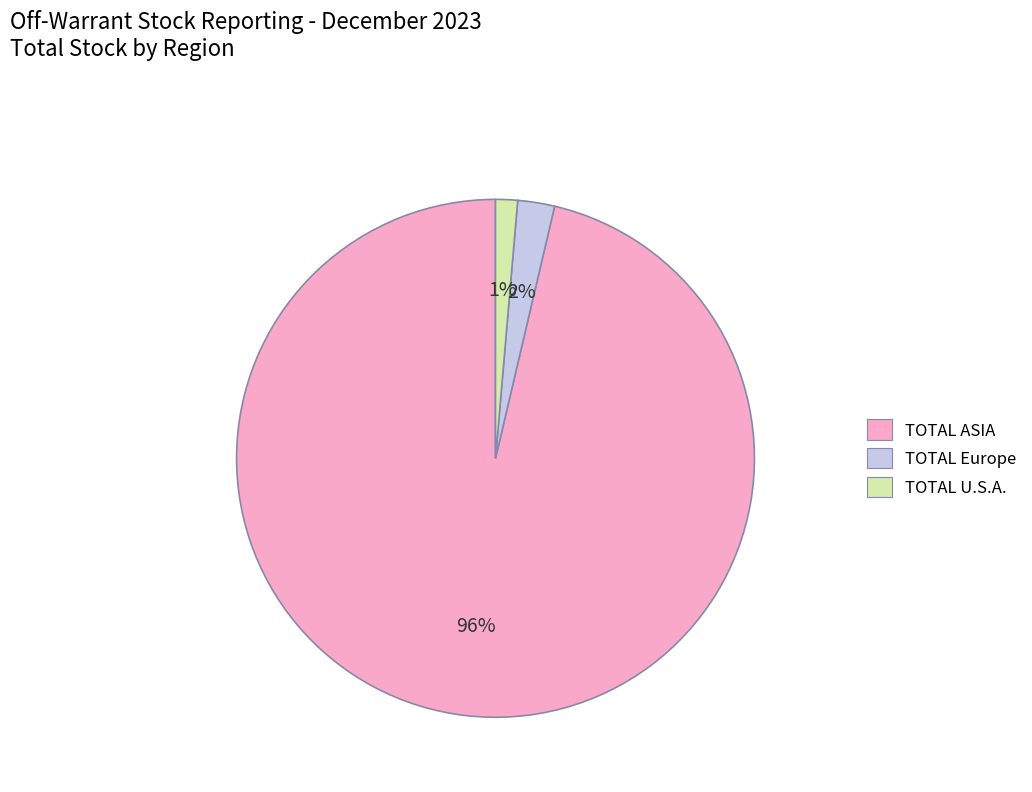

Is it true that TOTAL ASIA is 96% of the pie?

True